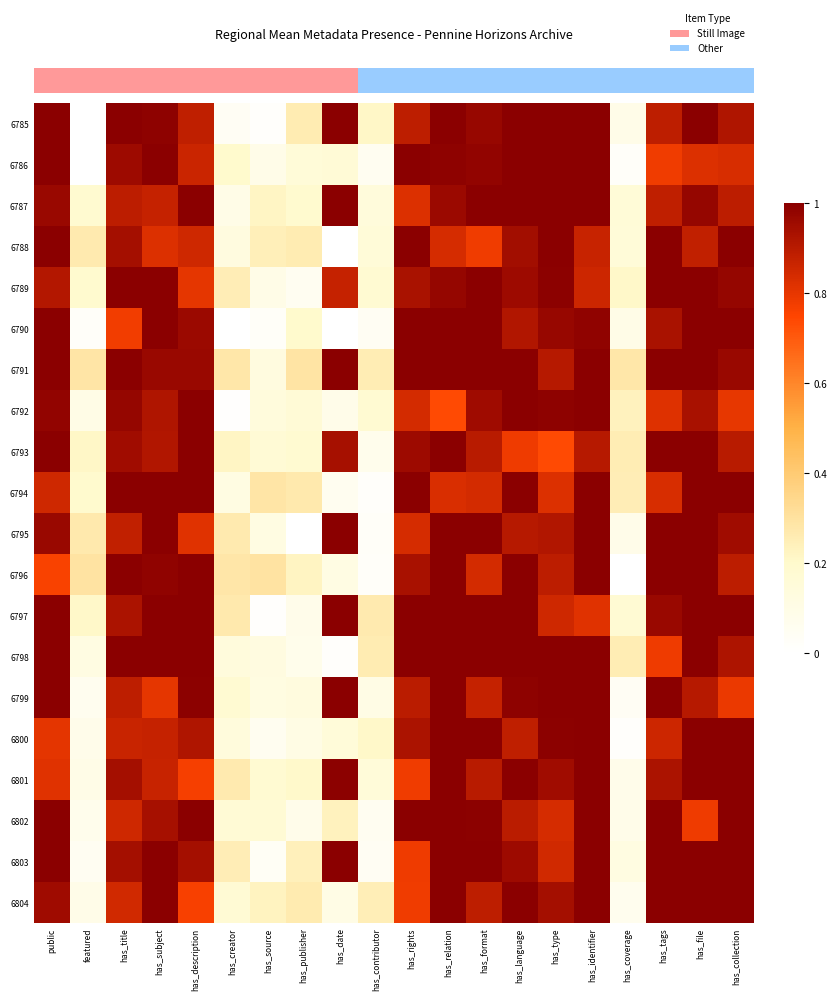

At how many categories does at least one series exceed 0?

20